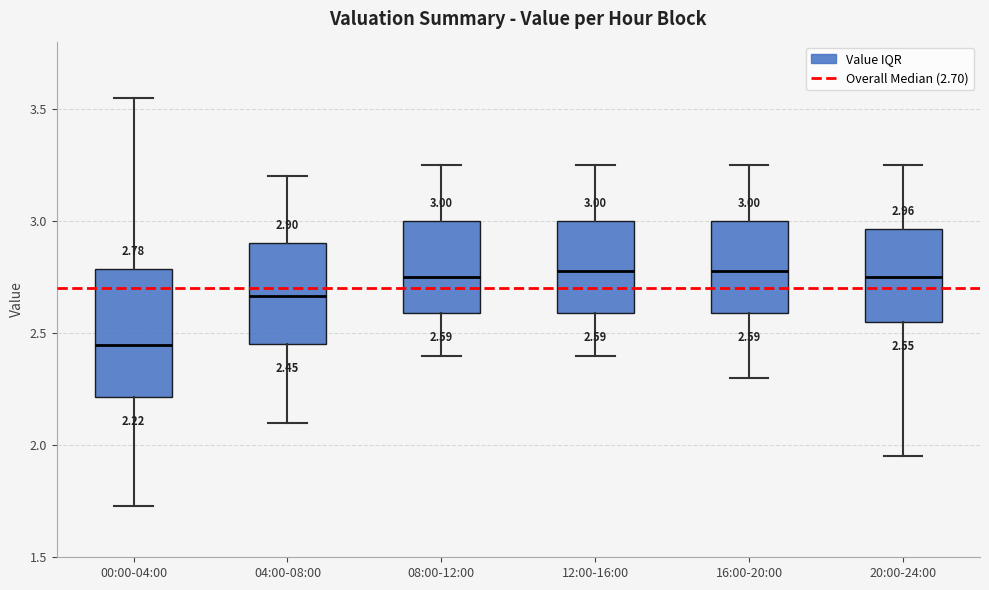

Which box is the tallest, from its lower edge to its upper edge?

00:00-04:00